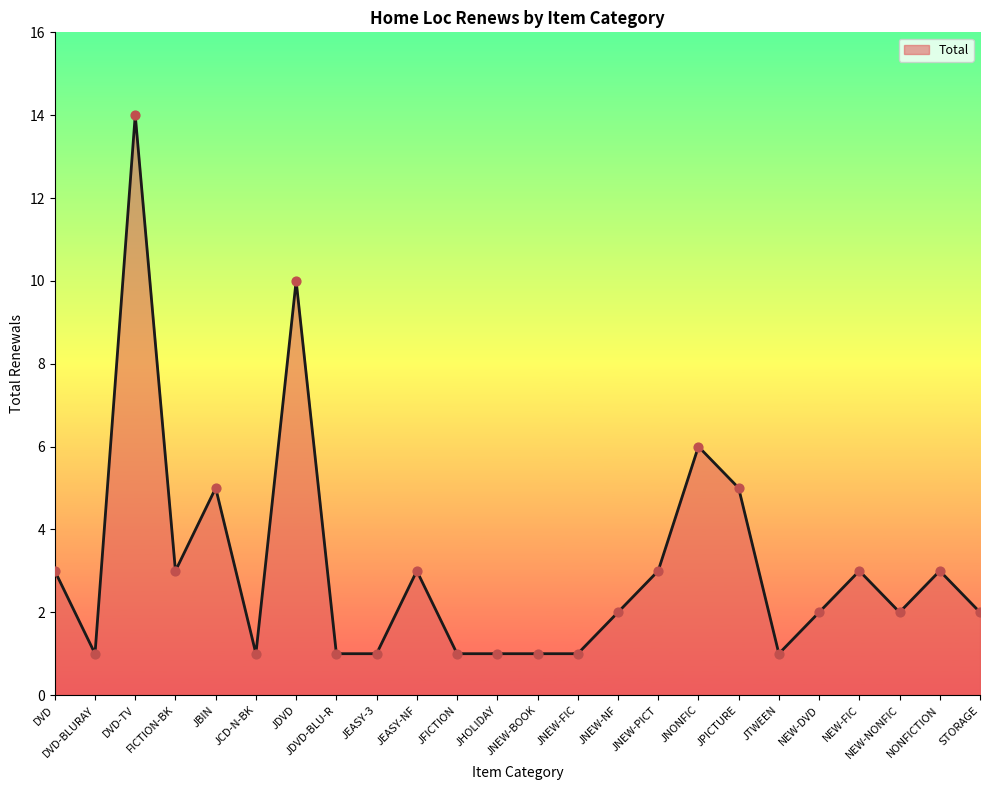

What is the ratio of the value at JTWEEN to the value at JDVD?

0.1